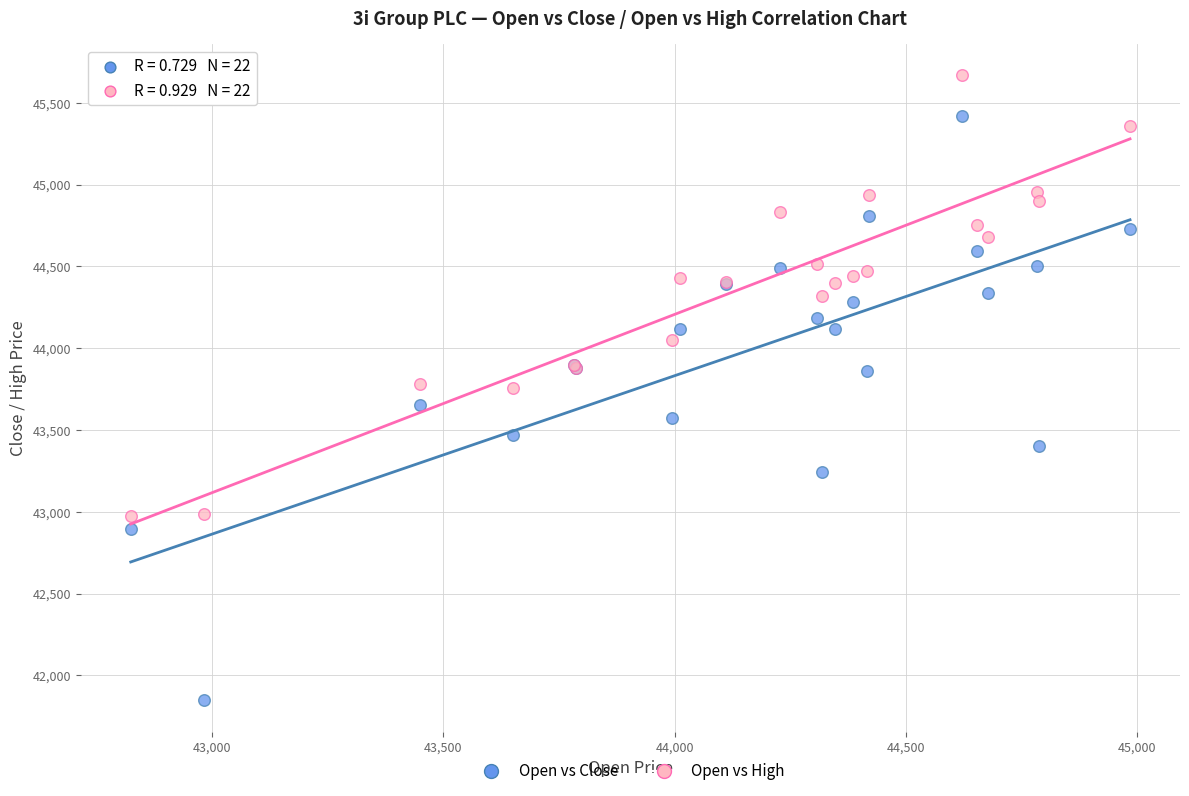

What is the X range (max minus min) for the scatter plot?

2159